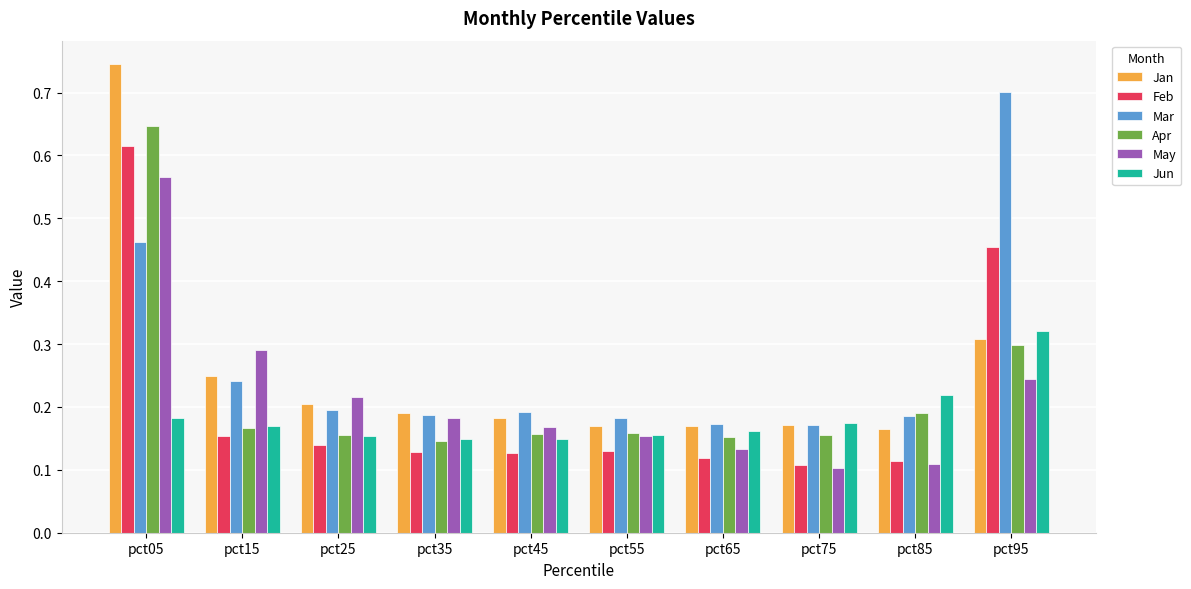

What are all the series names shown in the legend?

Jan, Feb, Mar, Apr, May, Jun